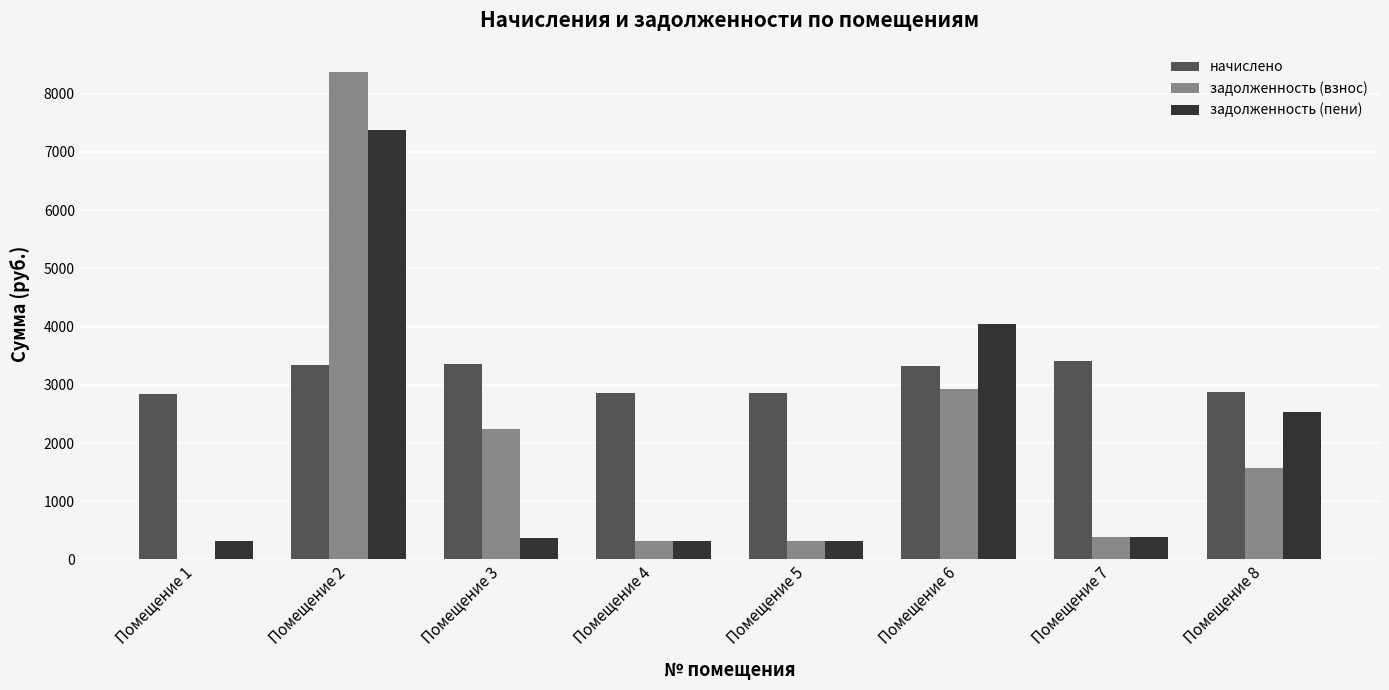

The начислено series shows 2878.1 at Помещение 8. True or false?

True